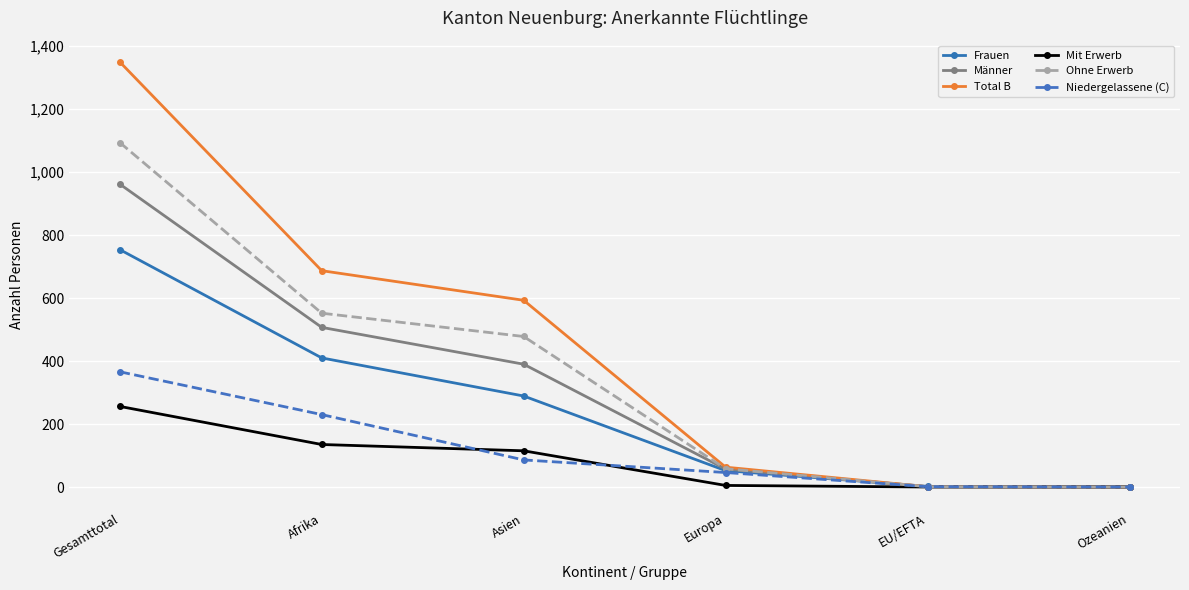

List the series in order of their peak value, lowest first.

Mit Erwerb, Niedergelassene (C), Frauen, Männer, Ohne Erwerb, Total B